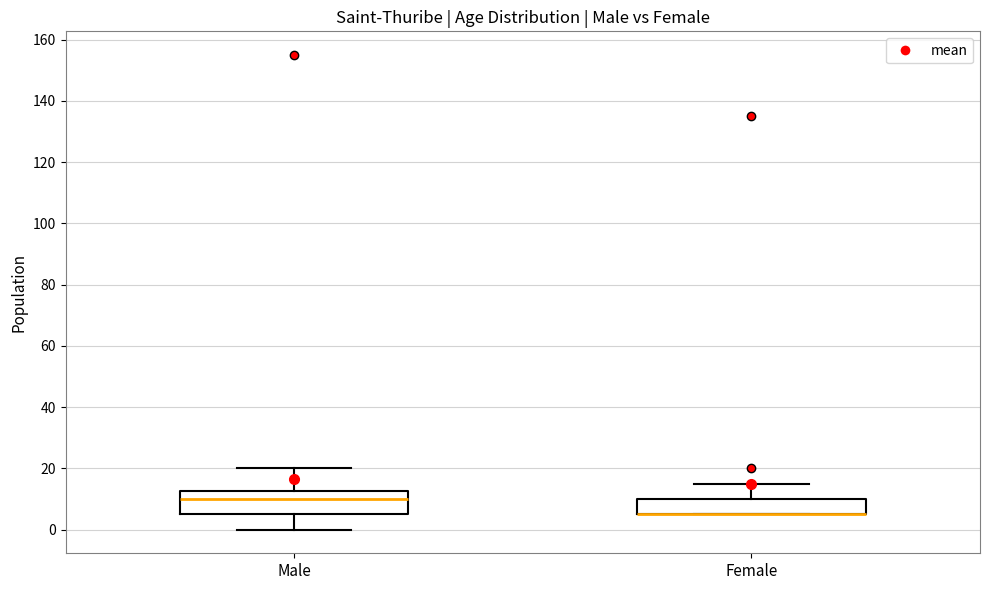

Reading left to right, read every box against the y-axis: the position of its median line, the range the box covers, and the ends of its whiskers. The values are not printed on the chart, so give them approximately, as read against the axis.

Male: median 10, box 6 to 12, whiskers 0 to 20
Female: median 6 (drawn on the box's lower edge), box 6 to 10, whiskers 6 to 16